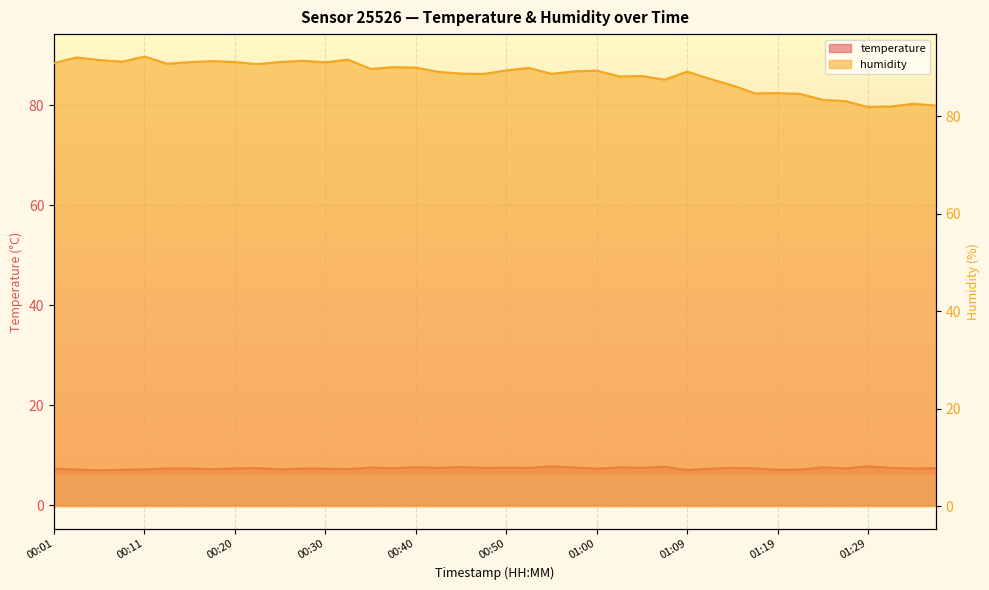

Reading left to right, what are all the values shown in this chart?

temperature: 7.4	7.1	7.0	7.1	7.2	7.4	7.4	7.2	7.4	7.4	7.2	7.4	7.3	7.2	7.6	7.4	7.6	7.5	7.7	7.5	7.5	7.5	7.8	7.6	7.3	7.6	7.5	7.7	7.0	7.3	7.5	7.4	7.1	7.1	7.6	7.4	7.8	7.5	7.4	7.4
humidity: 90.9	92.0	91.5	91.1	92.2	90.7	91.0	91.3	91.1	90.6	91.1	91.3	91.0	91.6	89.7	90.0	89.9	89.1	88.7	88.6	89.4	89.9	88.7	89.2	89.3	88.1	88.2	87.5	89.1	87.6	86.3	84.6	84.7	84.5	83.3	83.0	81.8	81.9	82.5	82.1